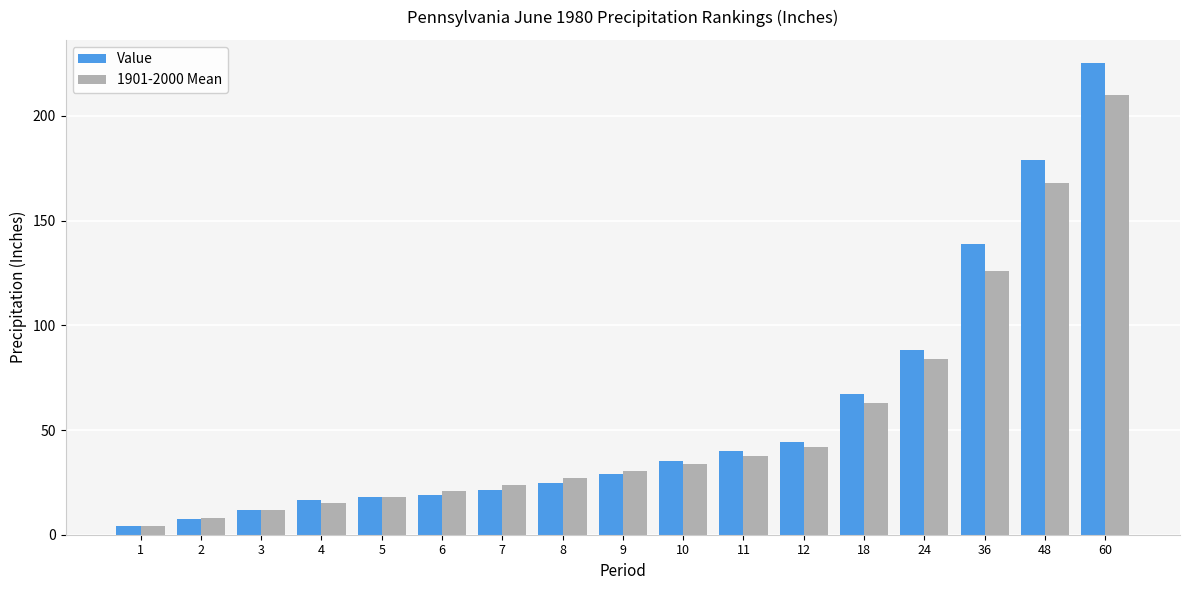

The 1901-2000 Mean series shows 355.6 at 60. True or false?

False